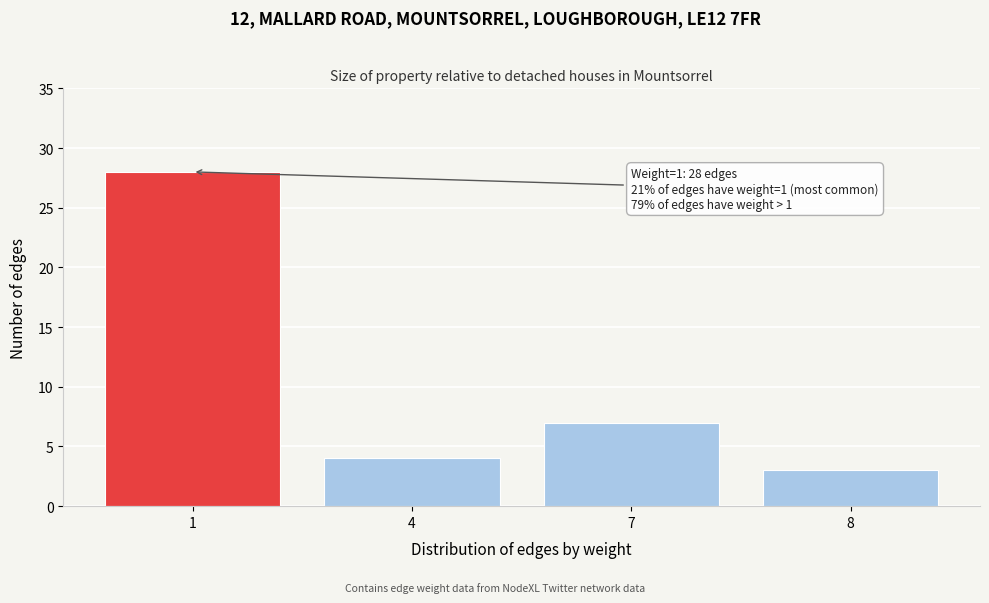

Reading left to right, what are all the values shown in this chart?

28	4	7	3